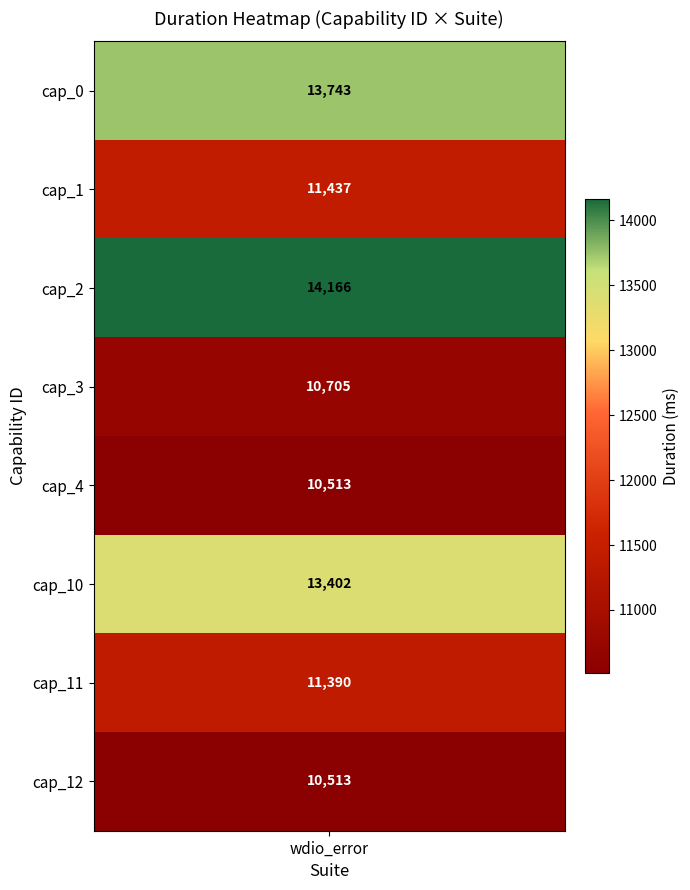

Is it true that capability_ids equals 0 at 0?

True